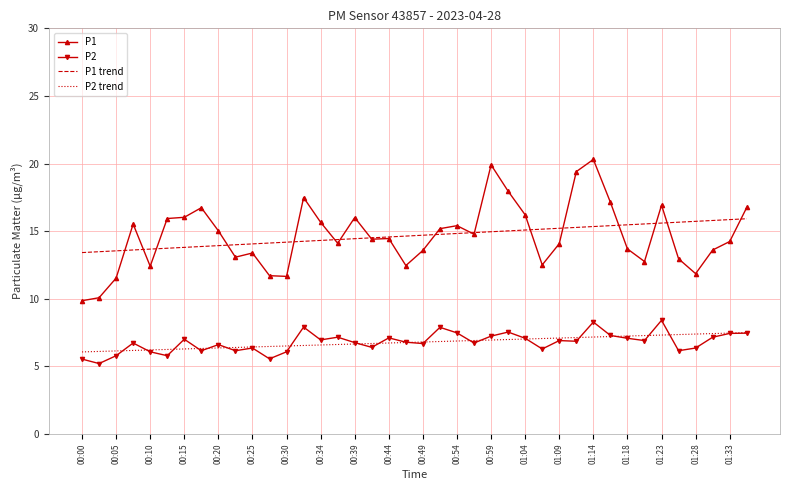

True or false: P1 trend and P2 trend intersect in this chart.

False